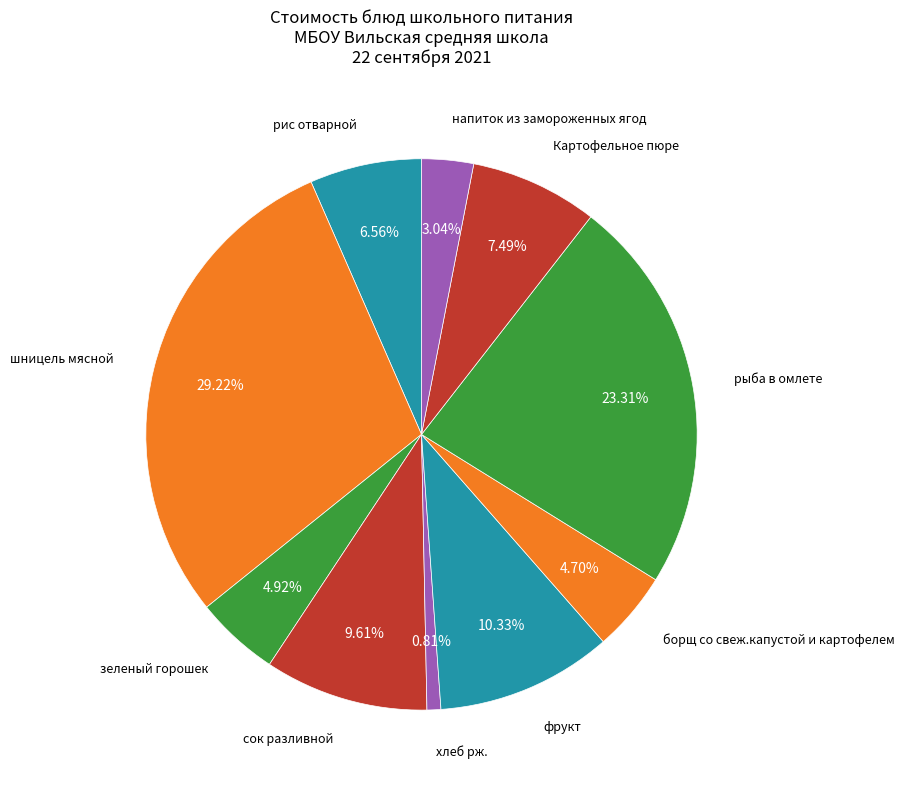

Count the number of slices in the pie.

10